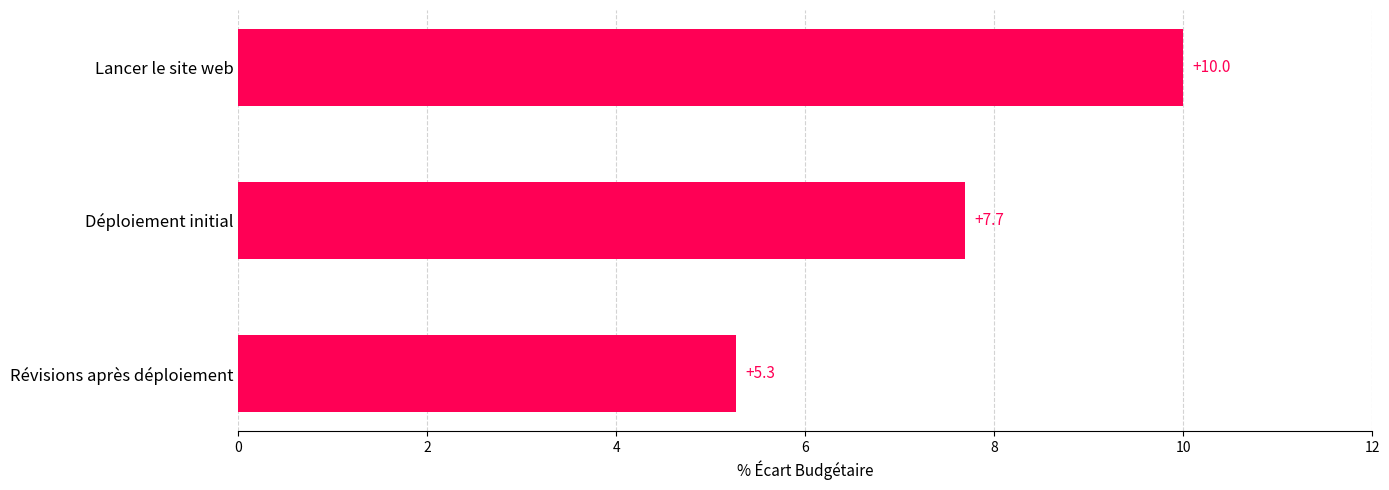

Where is the data nearest to the value 7?

Déploiement initial